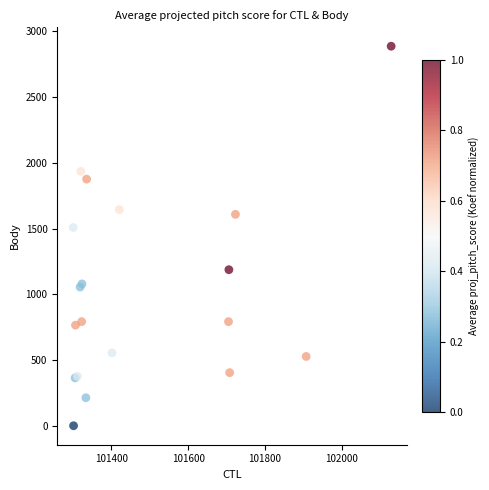

What Y value in the scatter plot is closest to 1443?

1508